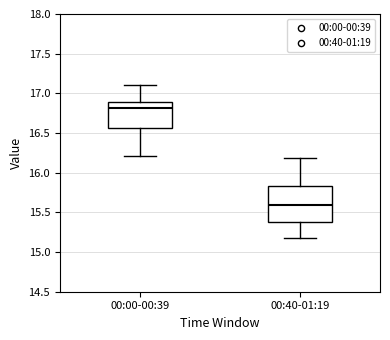

Where is the lower edge of the box for 00:00-00:39 on the y-axis? The values are not printed on the chart, so give them approximately, as read against the axis.

16.55